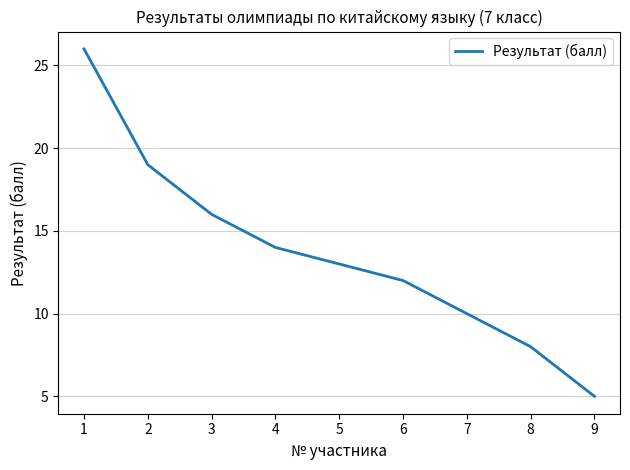

What is the difference between the maximum and minimum values?

21